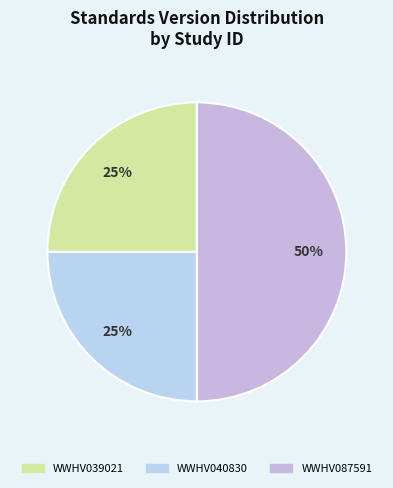

How many segments does this pie chart have?

3